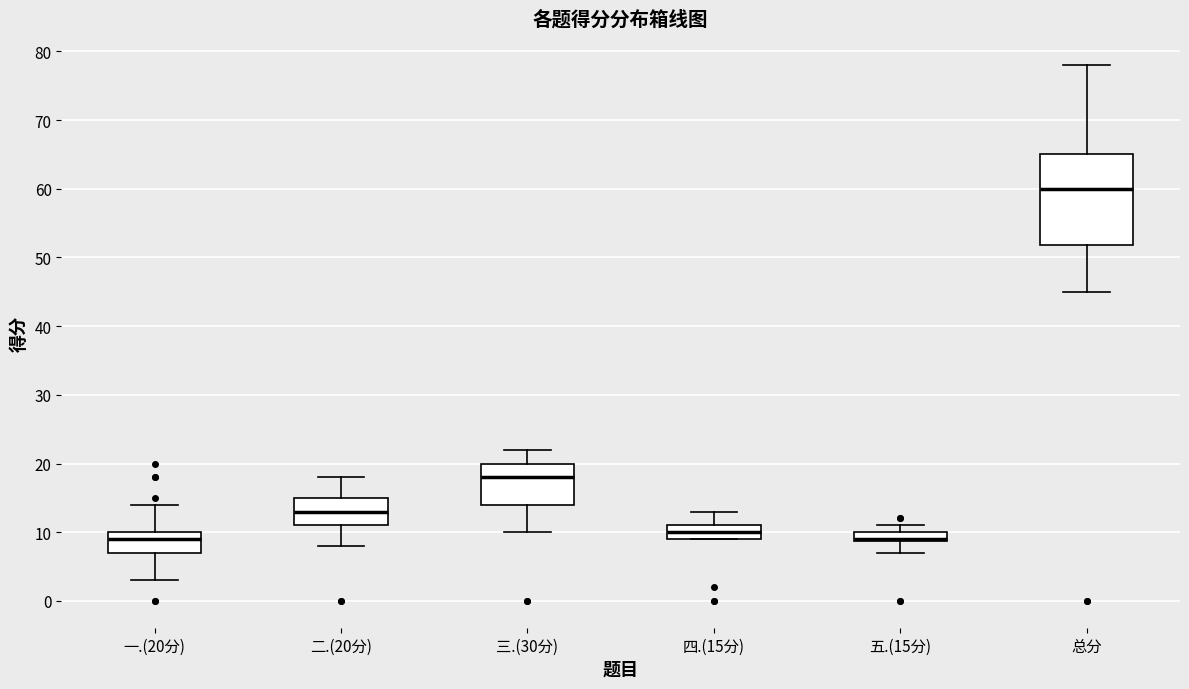

Which box is the tallest, from its lower edge to its upper edge?

总分